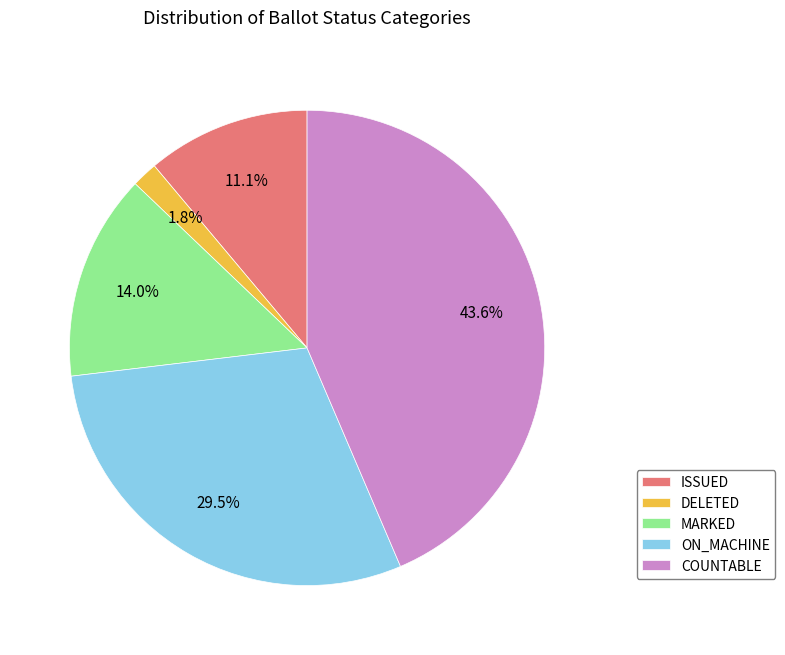

Combined, do COUNTABLE and MARKED account for over 50%?

Yes